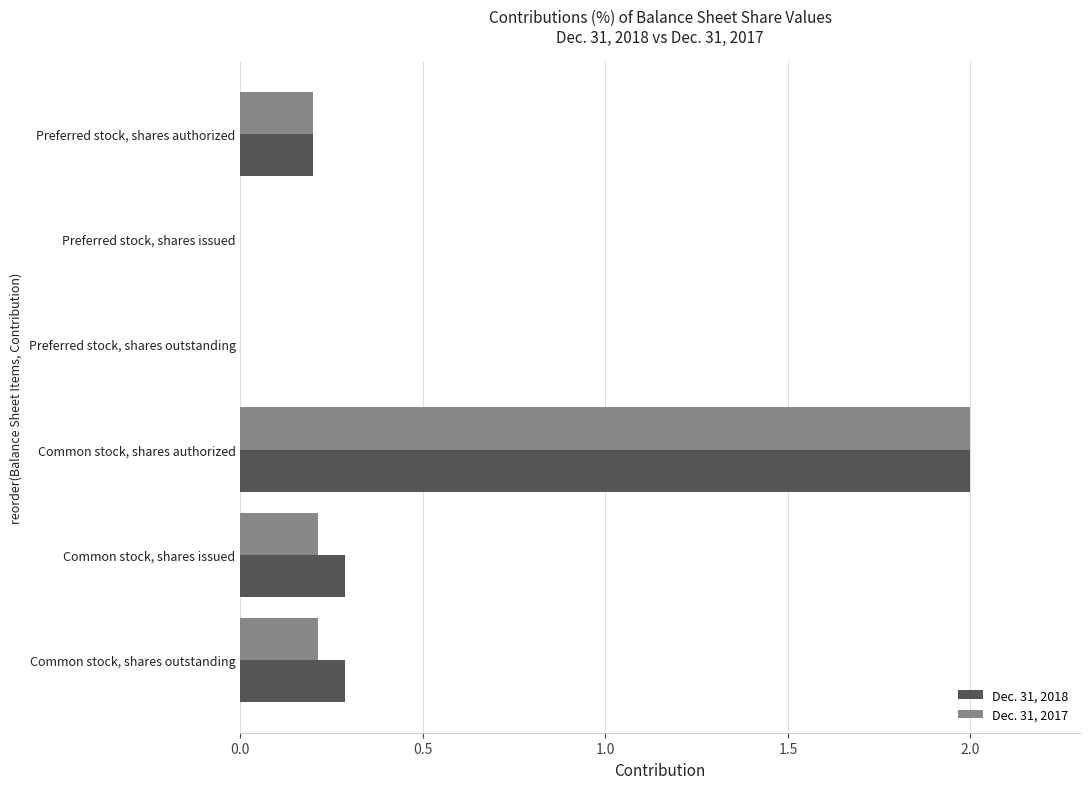

True or false: Dec. 31, 2018 has a value of 0.4 at Common stock, shares outstanding.

False